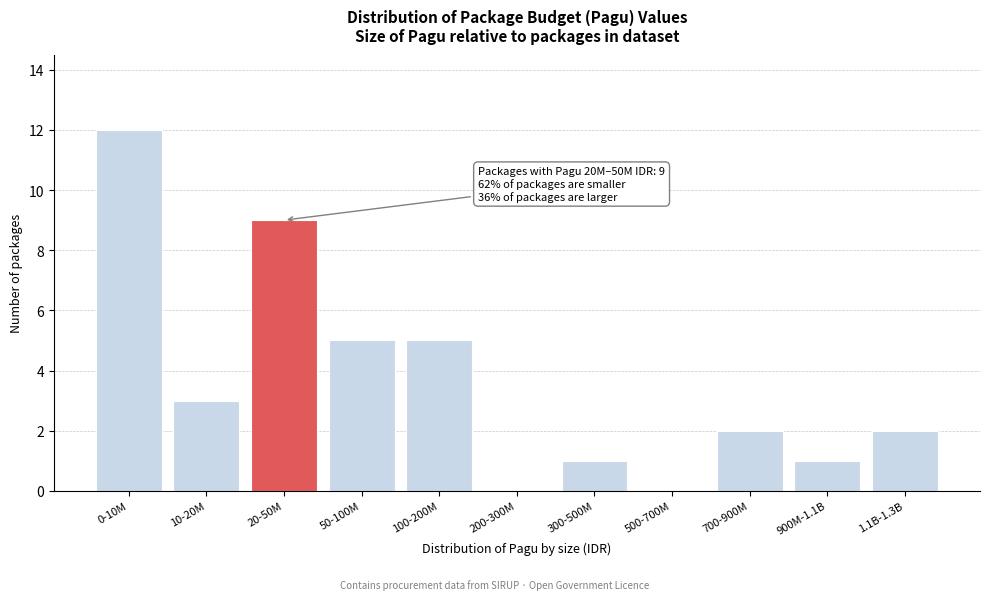

Reading left to right, what are all the values shown in this chart?

0-10M=12	10-20M=3	20-50M=9	50-100M=5	100-200M=5	200-300M=0	300-500M=1	500-700M=0	700-900M=2	900M-1.1B=1	1.1B-1.3B=2